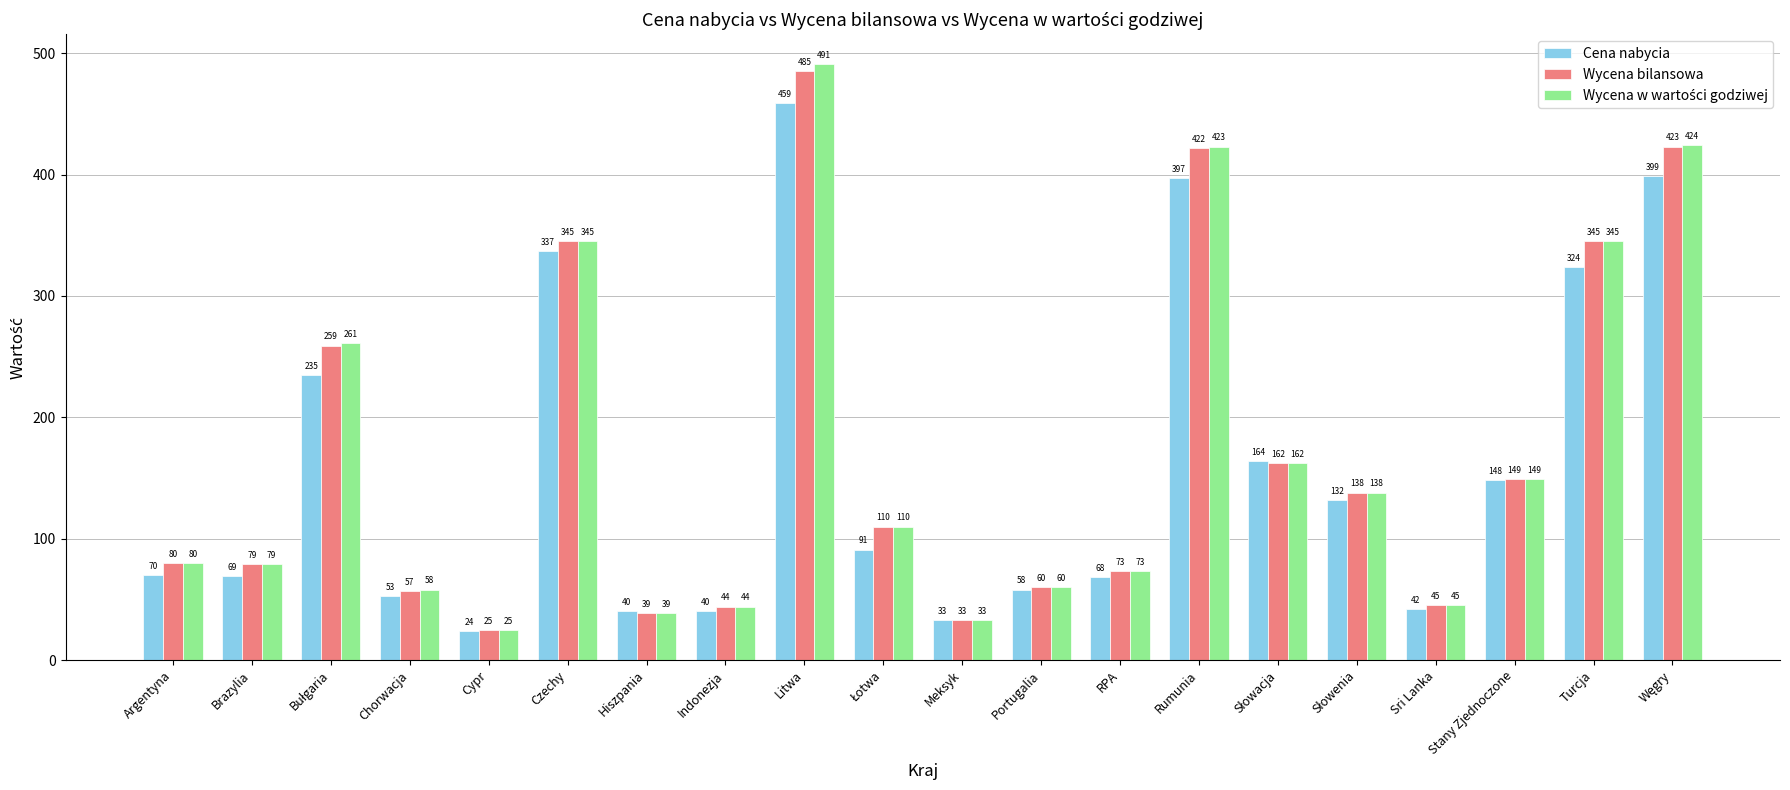

The value of Wycena bilansowa at Stany Zjednoczone is 149. True or false?

True